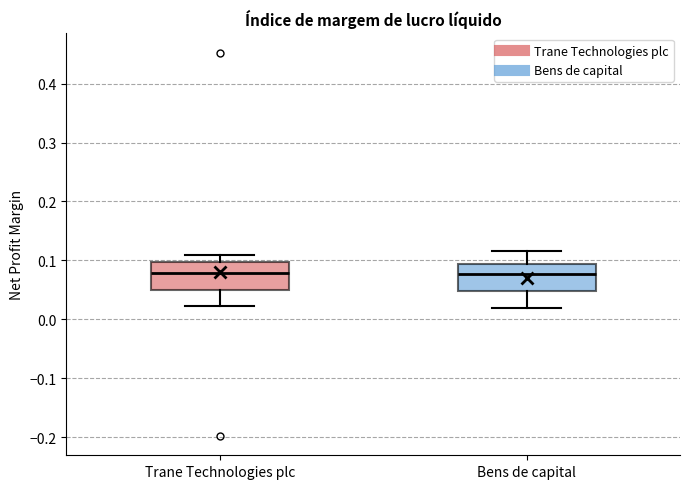

Where does the upper whisker of the box for Bens de capital end on the y-axis? The values are not printed on the chart, so give them approximately, as read against the axis.

0.12